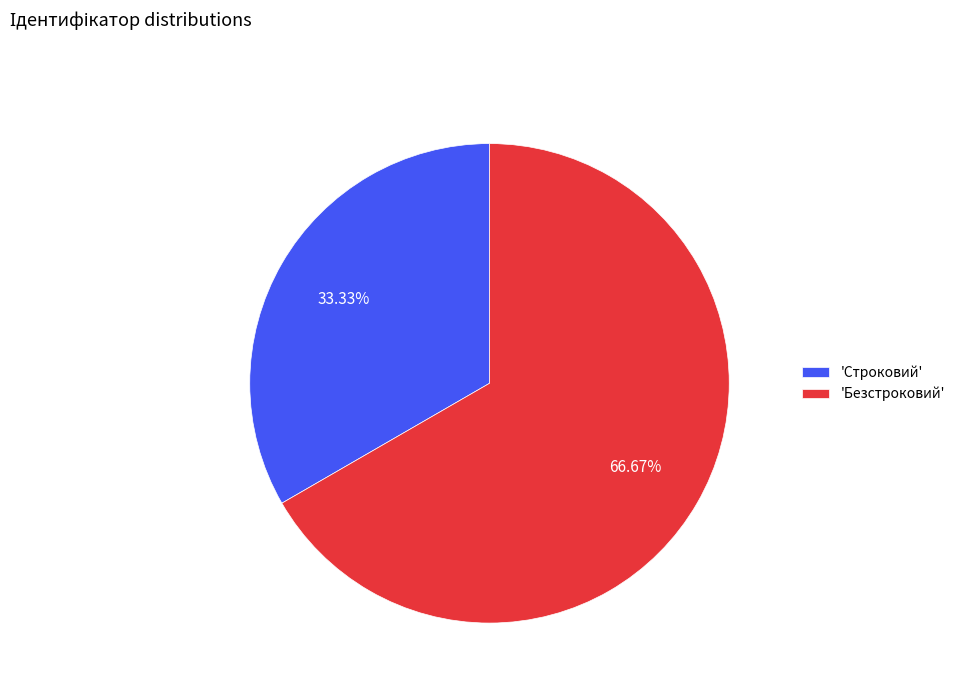

Combined, do 'Строковий' and 'Безстроковий' account for over 50%?

Yes